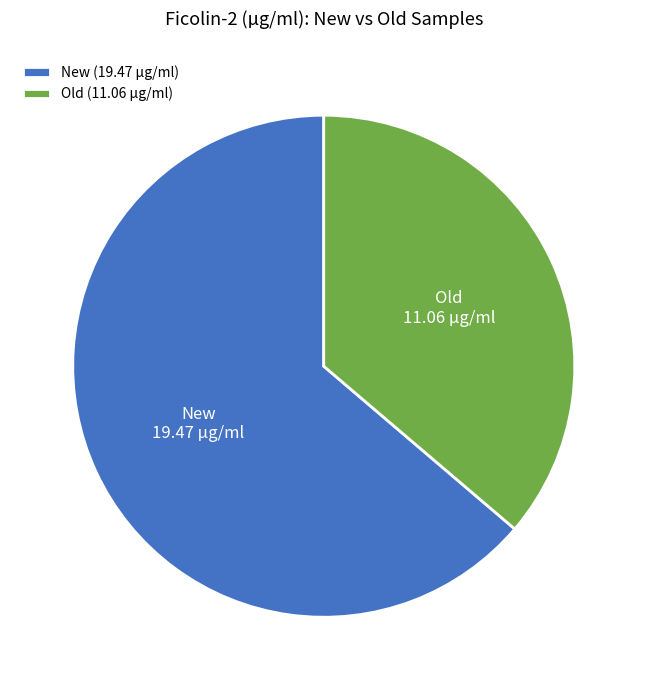

Approximately how many times larger is the value at Old compared to New?

0.6